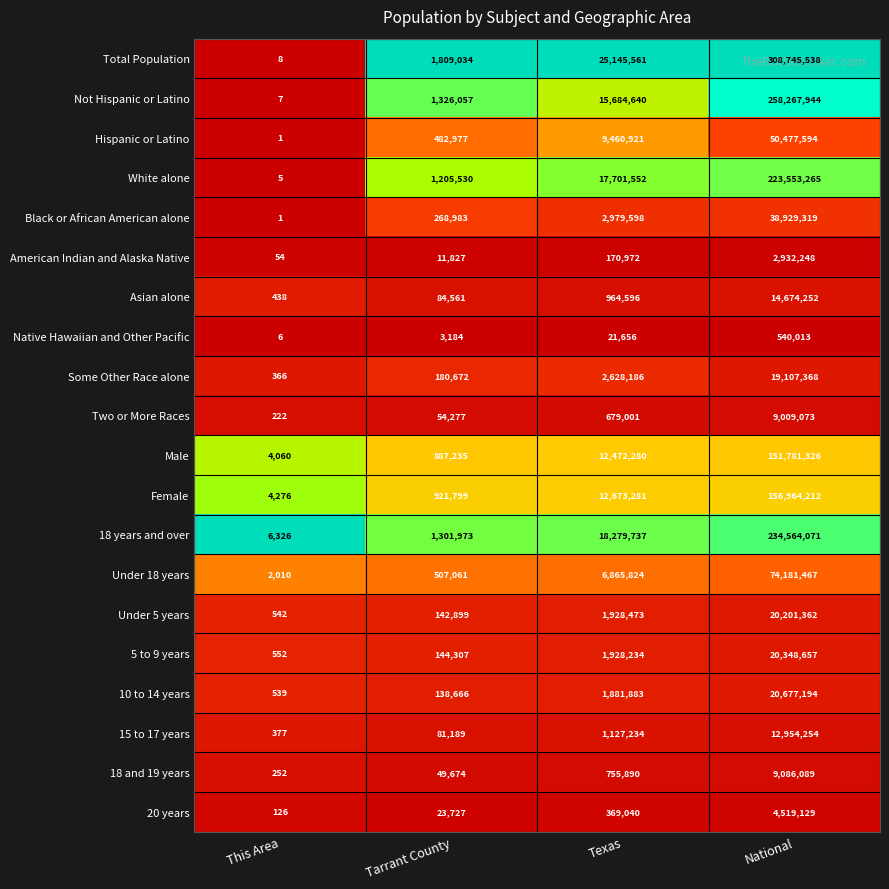

Which series has the widest spread of values?

Total Population